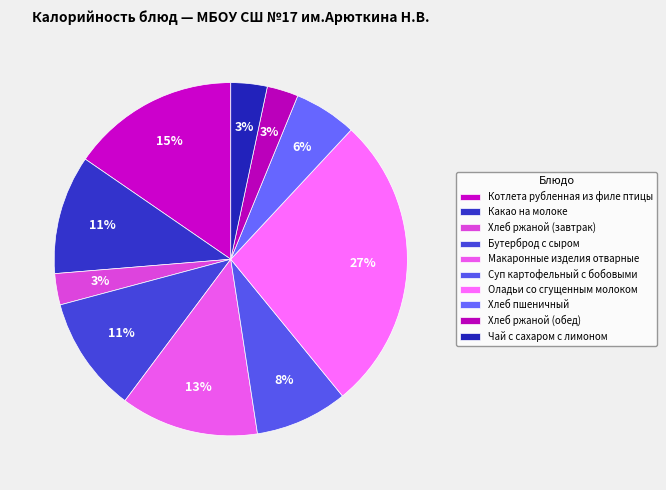

To the nearest percent, what is the difference between the largest and smallest slice percentages?

24%